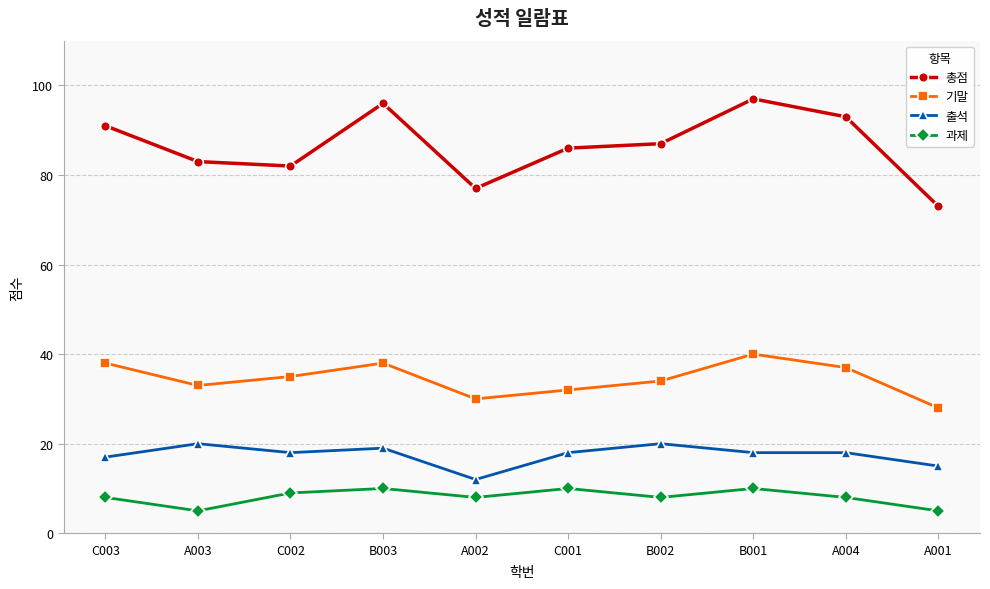

Read the 총점 value at B001, to the nearest 10.

100